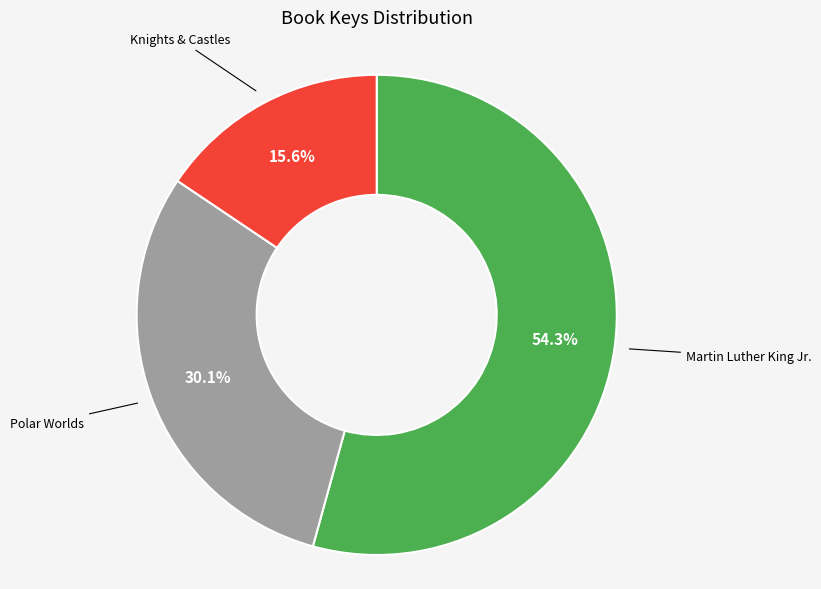

Is Polar Worlds the majority of the pie?

No